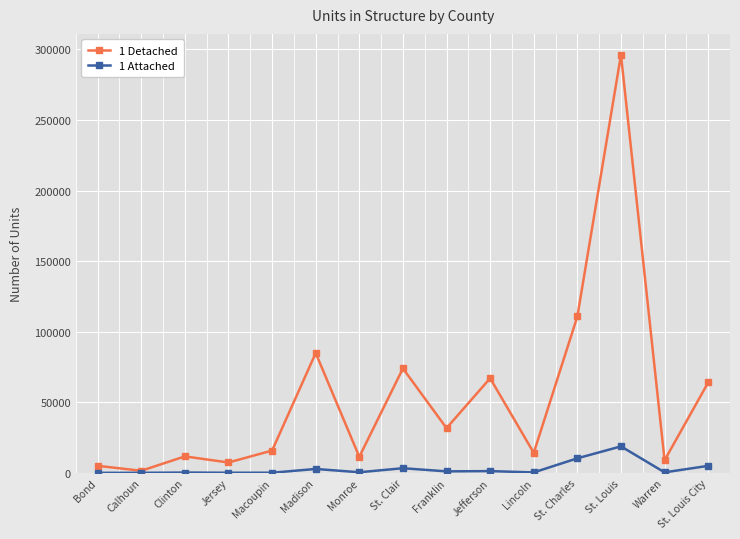

Which category has the highest value in the 1 Detached series?

St. Louis